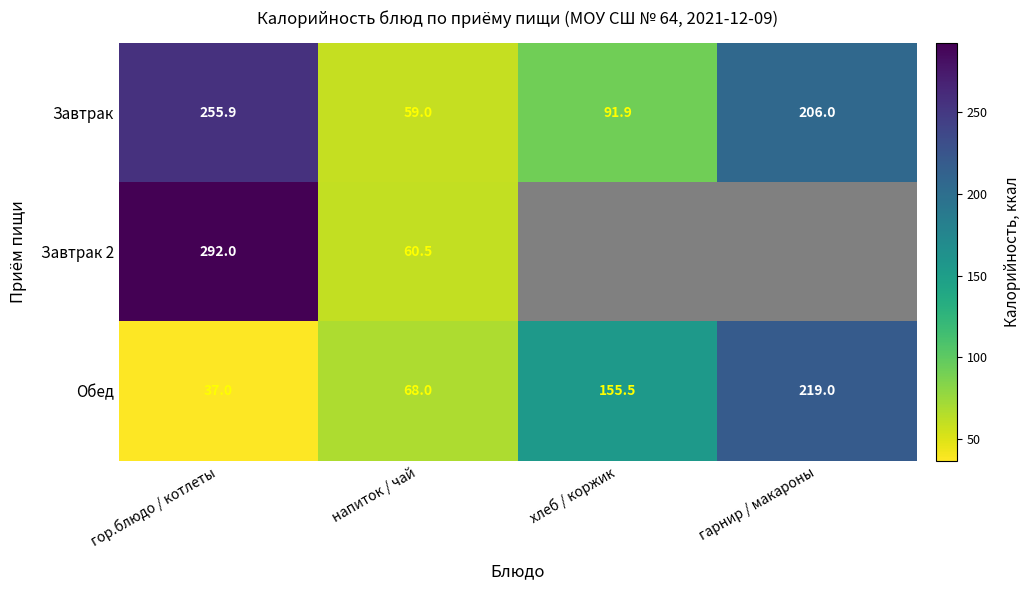

What is the maximum value shown in the chart?

292.0